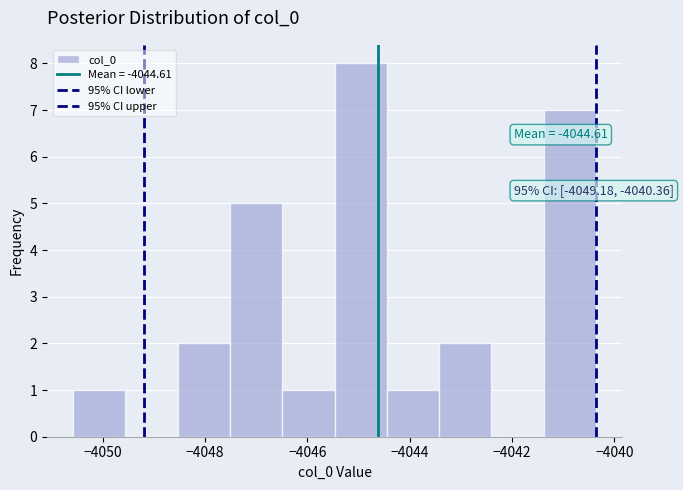

Over which range of the x-axis is the bar tallest?

-4045.4 to -4044.4